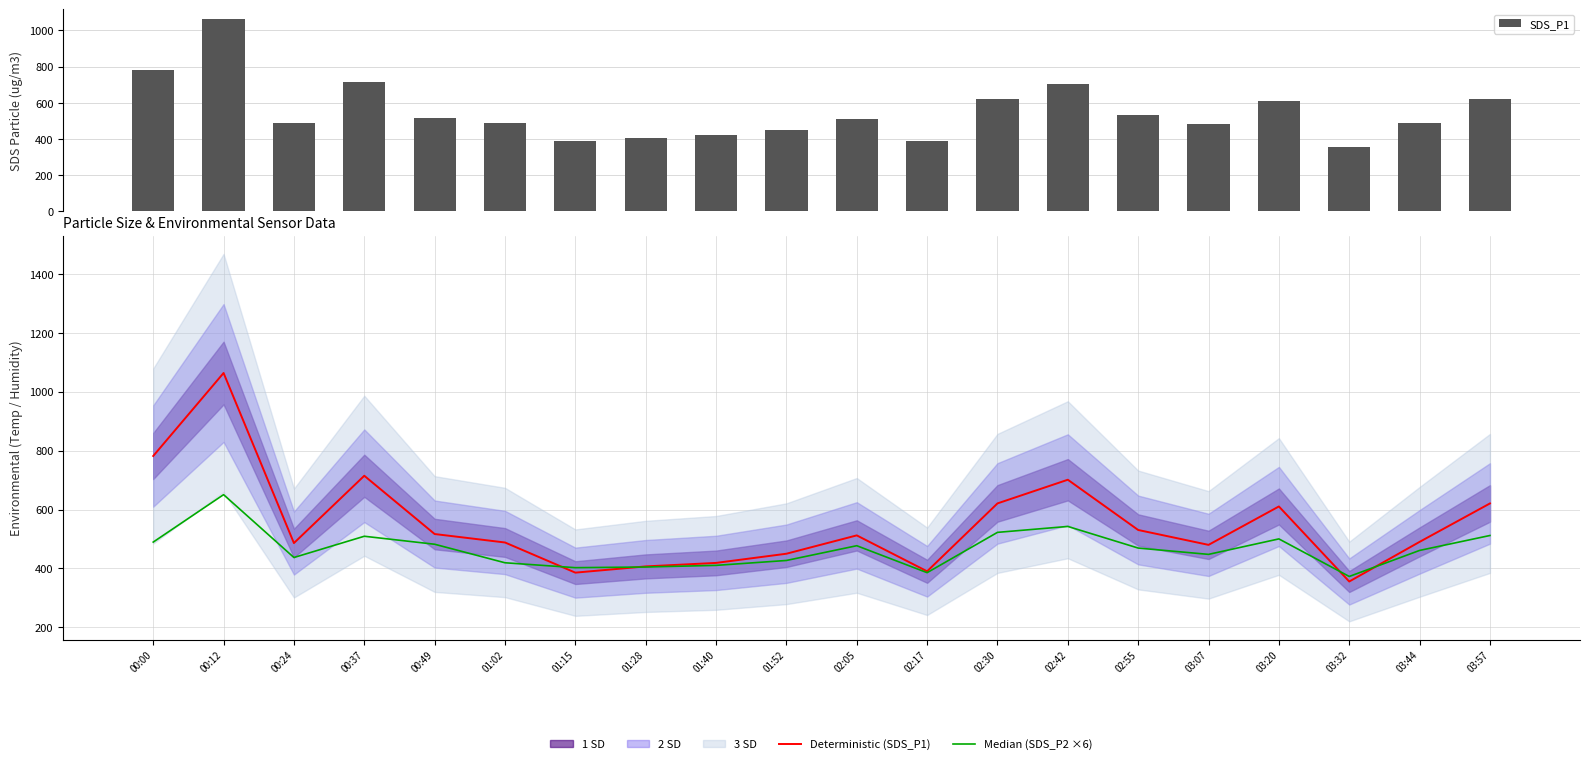

How many data points in Deterministic (SDS_P1) are above 512?

10